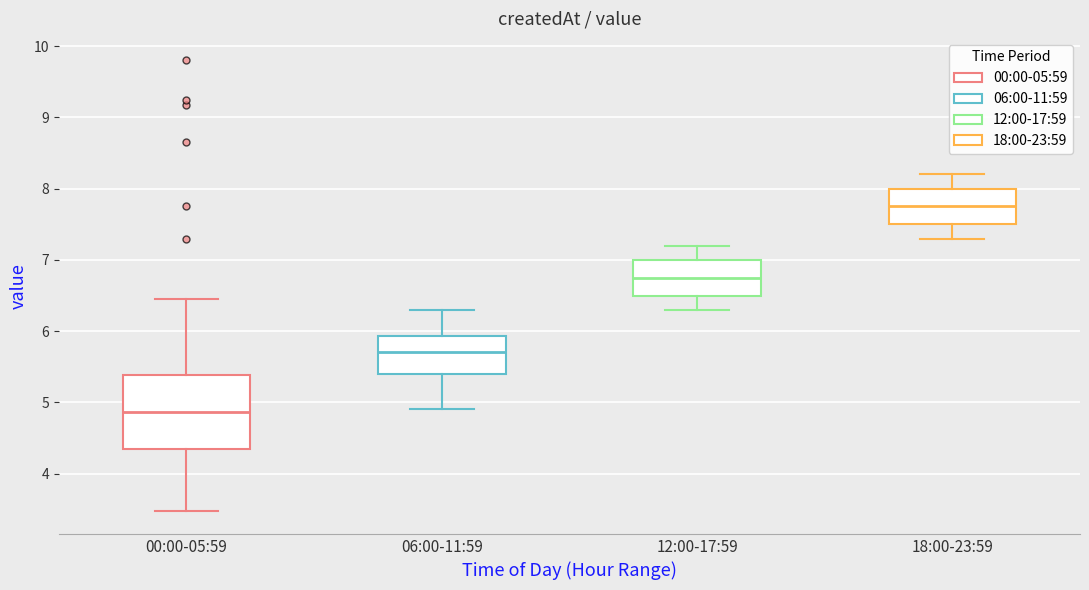

Which box is the tallest, from its lower edge to its upper edge?

00:00-05:59